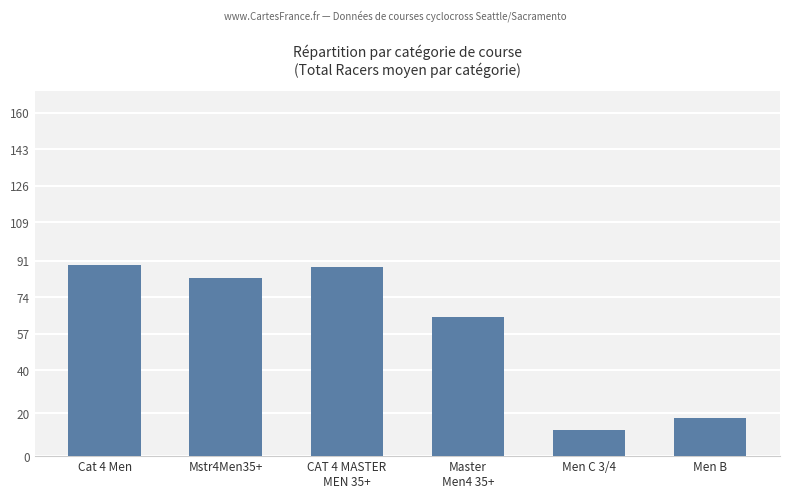

How many distinct data groups are displayed?

1